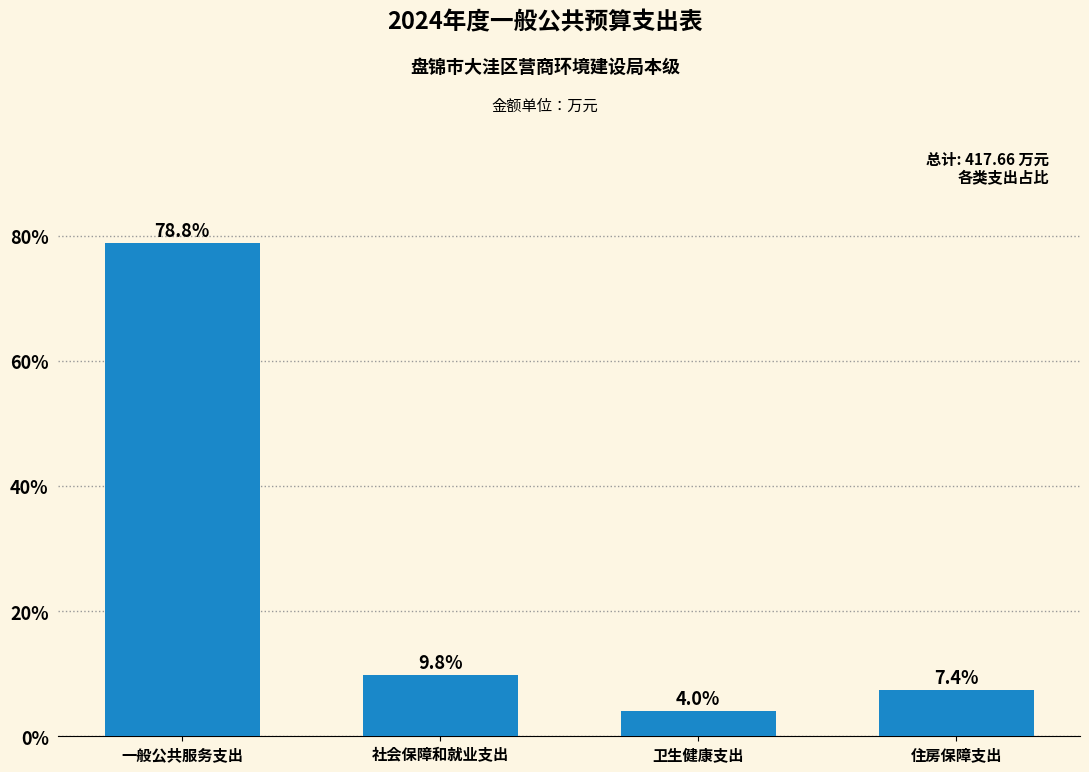

Reading left to right, list all the values displayed in this chart.

一般公共服务支出=78.8	社会保障和就业支出=9.8	卫生健康支出=4.0	住房保障支出=7.4